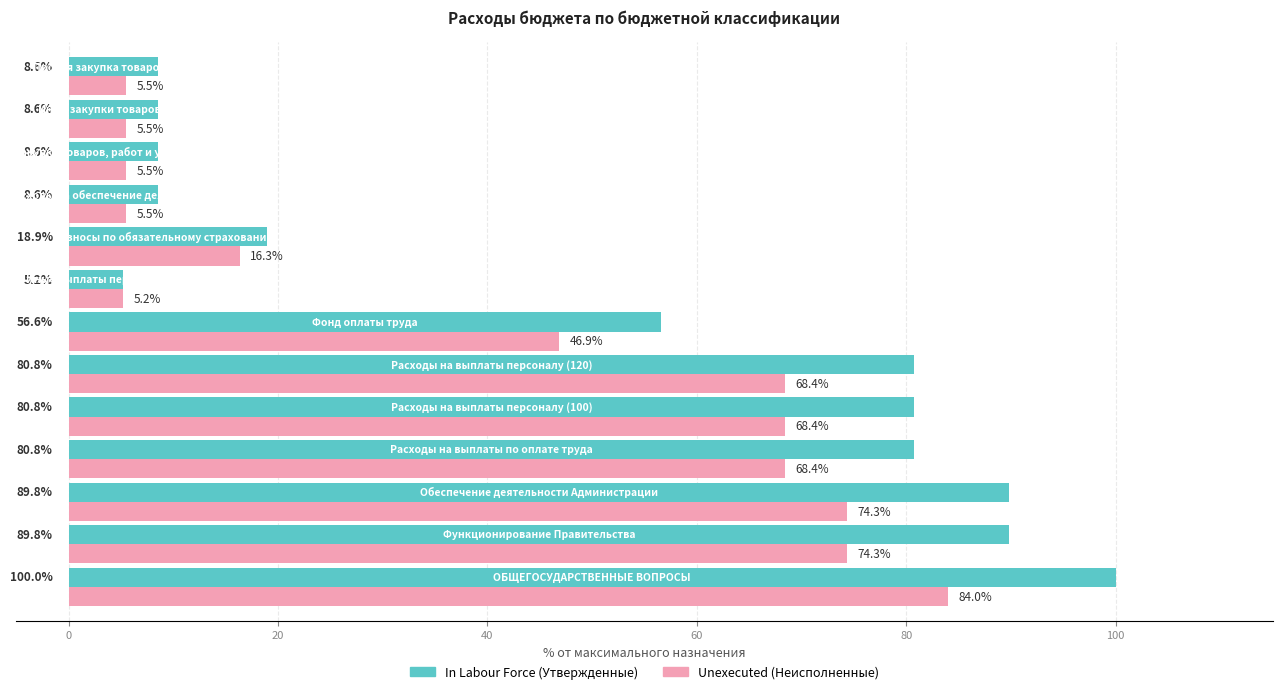

What is the average value of the In Labour Force (Утвержденные) series?

49.0